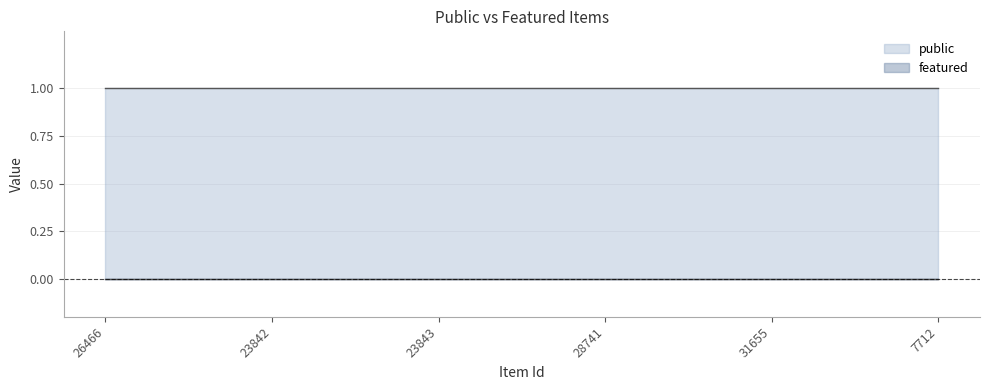

True or false: featured has more than 2 interior local peaks.

False